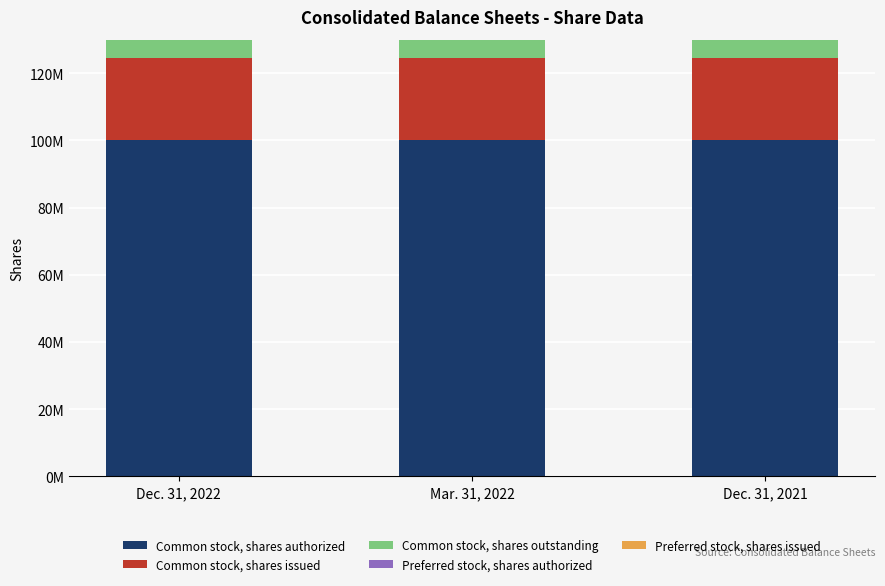

Which category has the highest value across all series?

Dec. 31, 2022